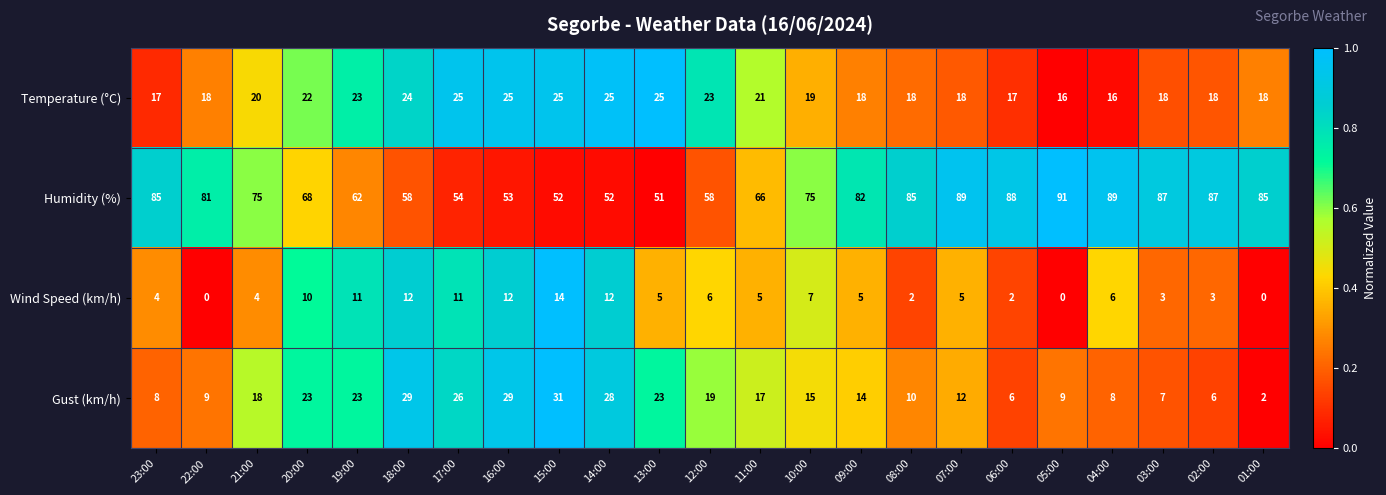

What is the average value of the Temperature (°C) series?

20